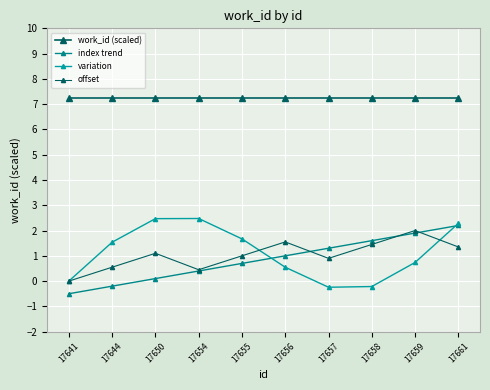

How many categories are shown in the chart?

10